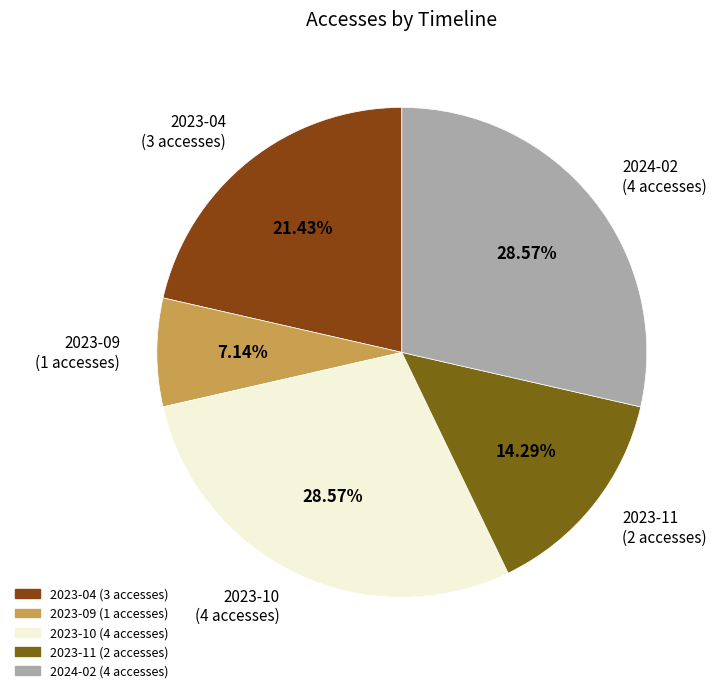

How many segments does this pie chart have?

5